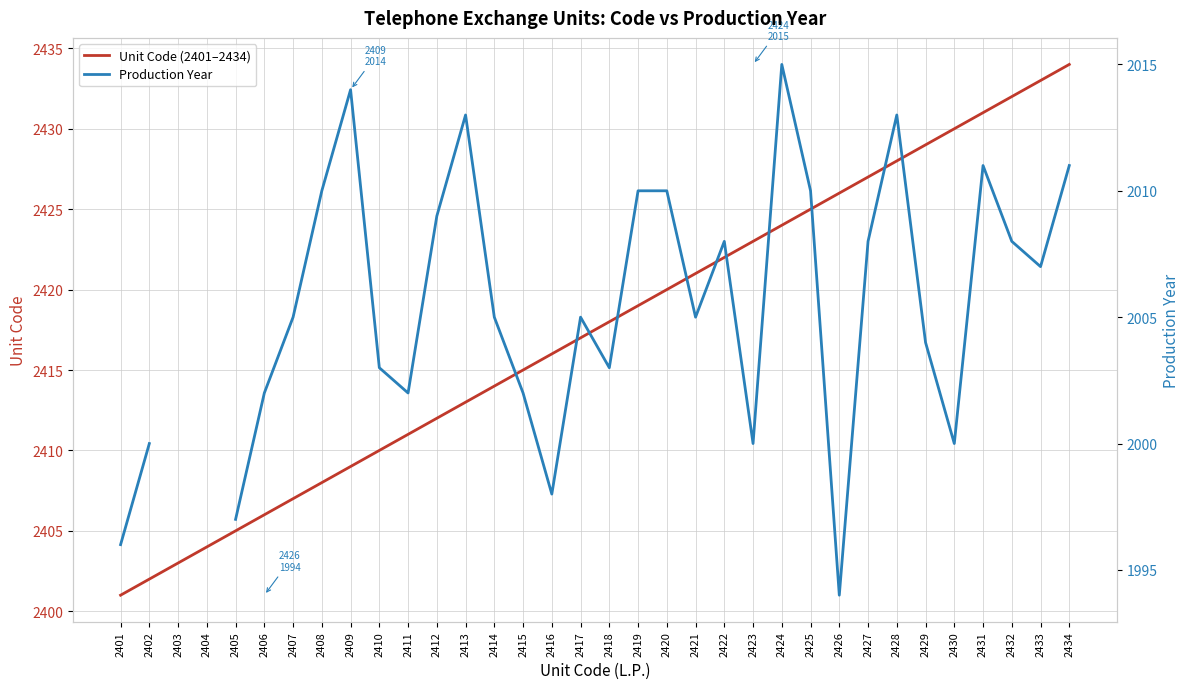

Which series has the largest total across all categories?

Unit Code (2401–2434)